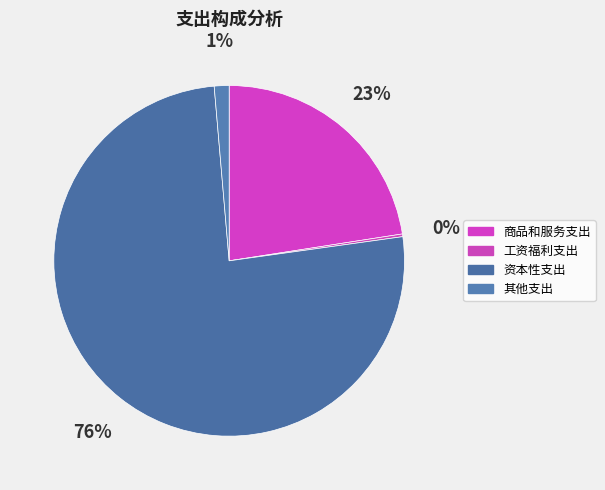

Is it true that 商品和服务支出 is 23% of the pie?

True